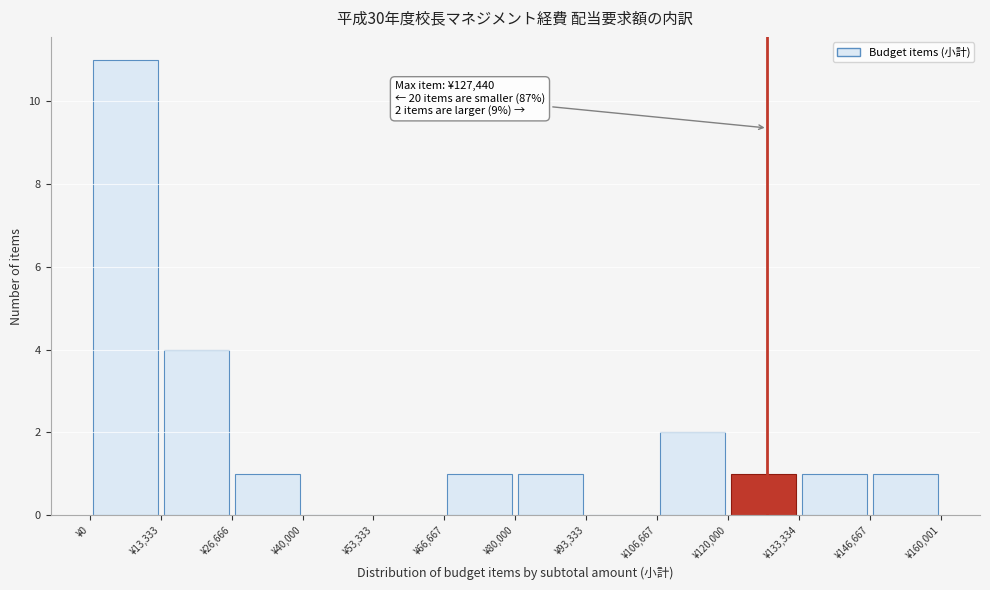

Which range on the x-axis has the tallest bar?

0 to 14000